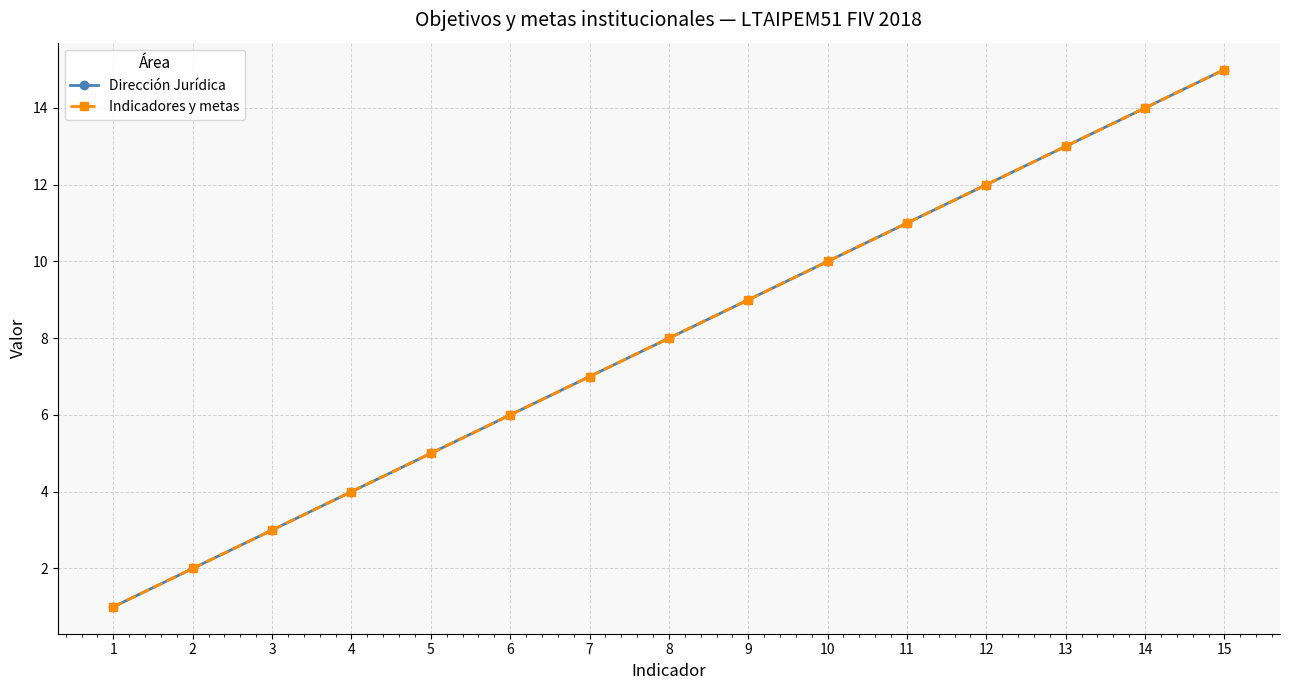

Does the chart have visible grid lines?

Yes